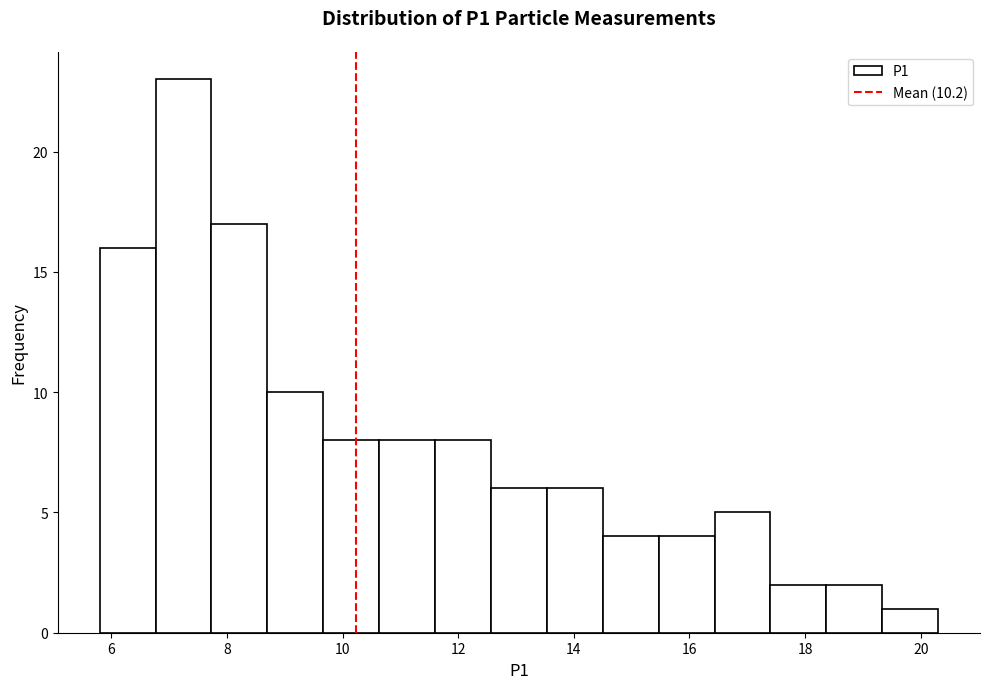

Reading left to right, transcribe this chart: for each bar, give the range it covers on the x-axis and its height. Neither the bar edges nor the heights are printed on the chart, so give them approximately, as read against the axes.

5.8 to 6.8: 16
6.8 to 7.8: 23
7.8 to 8.8: 17
8.8 to 9.6: 10
9.6 to 10.6: 8
10.6 to 11.6: 8
11.6 to 12.6: 8
12.6 to 13.6: 6
13.6 to 14.6: 6
14.6 to 15.4: 4
15.4 to 16.4: 4
16.4 to 17.4: 5
17.4 to 18.4: 2
18.4 to 19.4: 2
19.4 to 20.4: 1